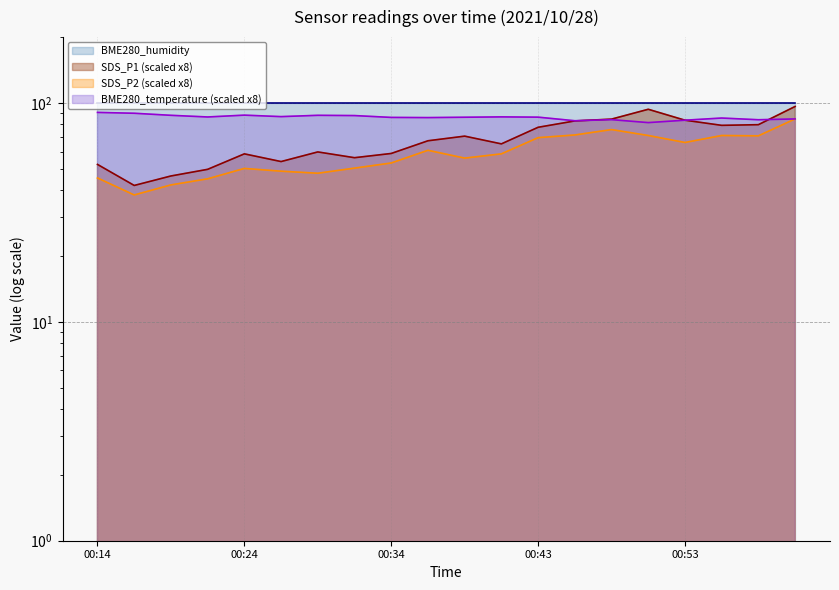

What is the label of the 13th point from the left?

00:43